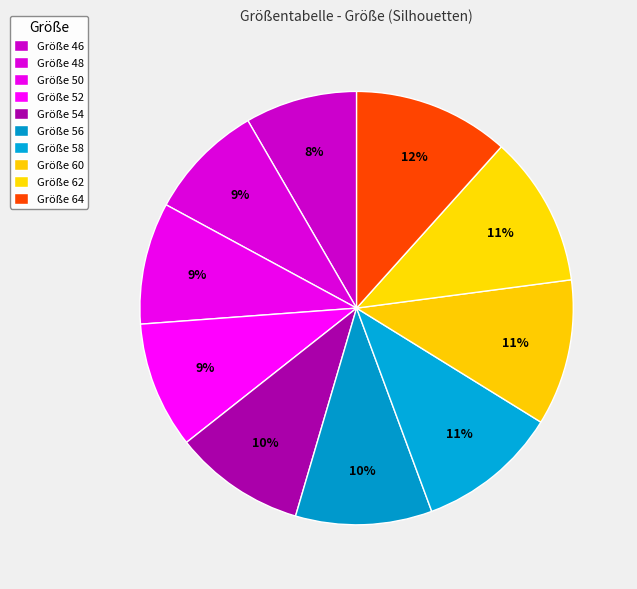

How many slices are in this pie chart?

10